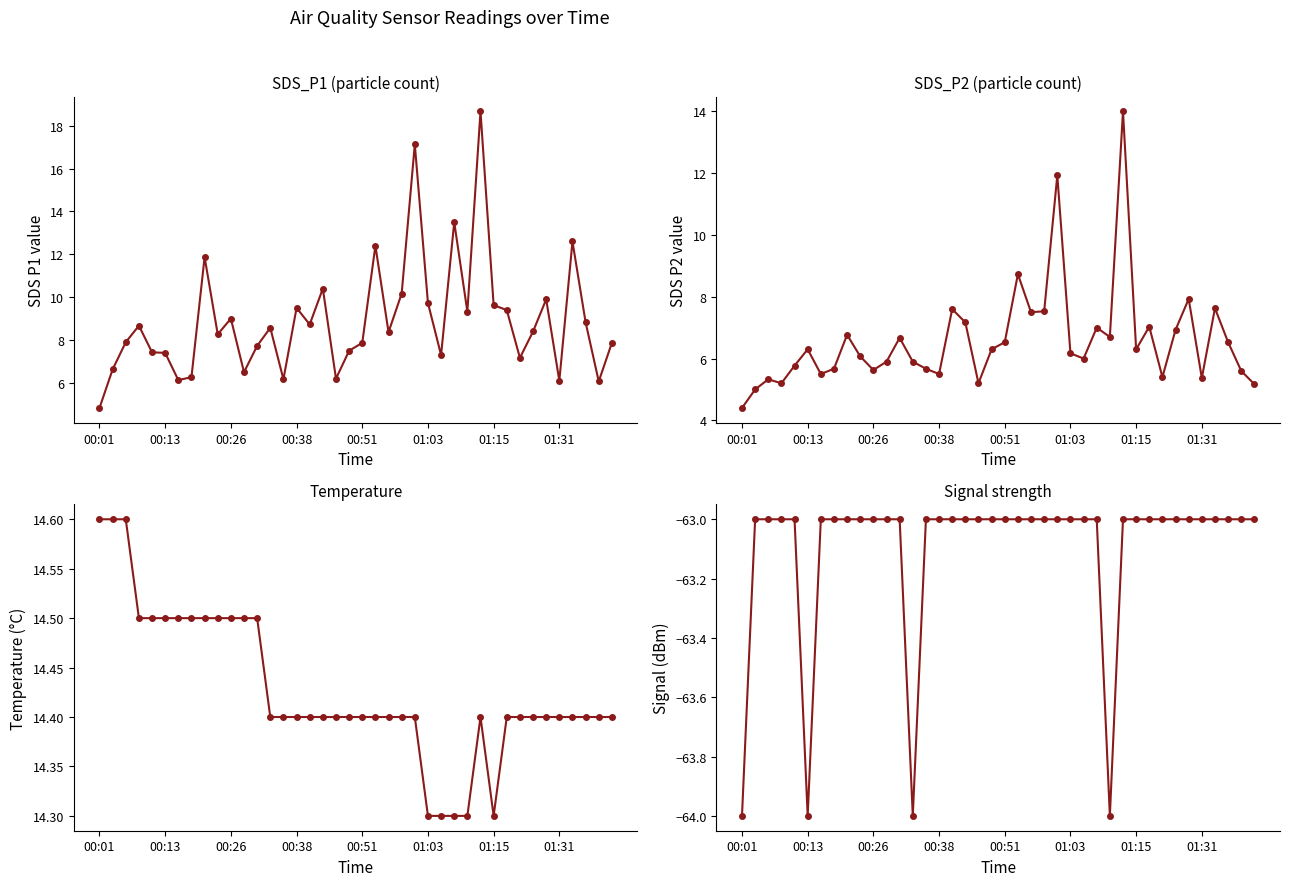

True or false: SDS_P2 and Temp cross at least once.

False